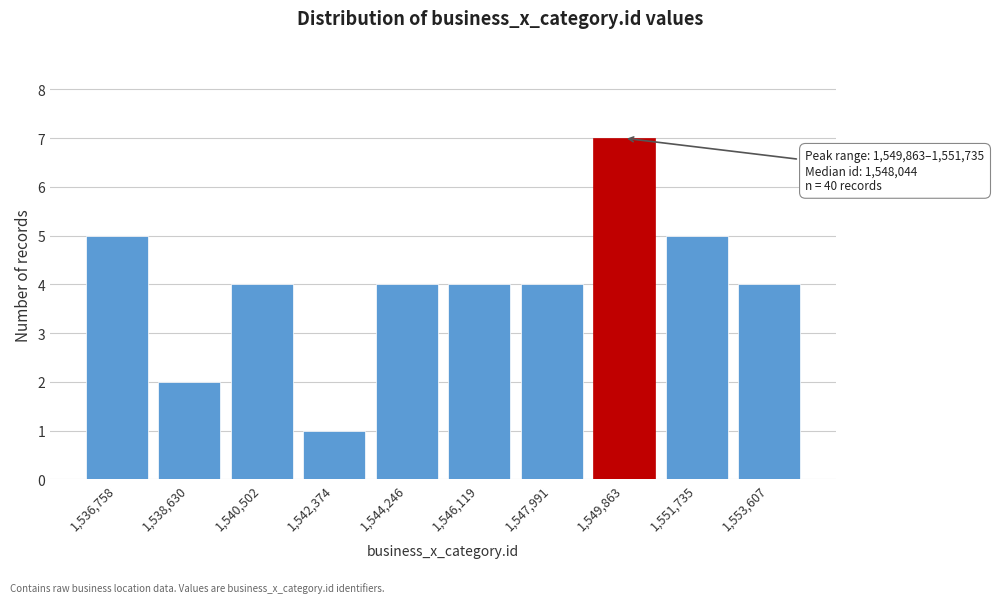

Reading right to left, what are all the values shown in this chart?

4	5	7	4	4	4	1	4	2	5